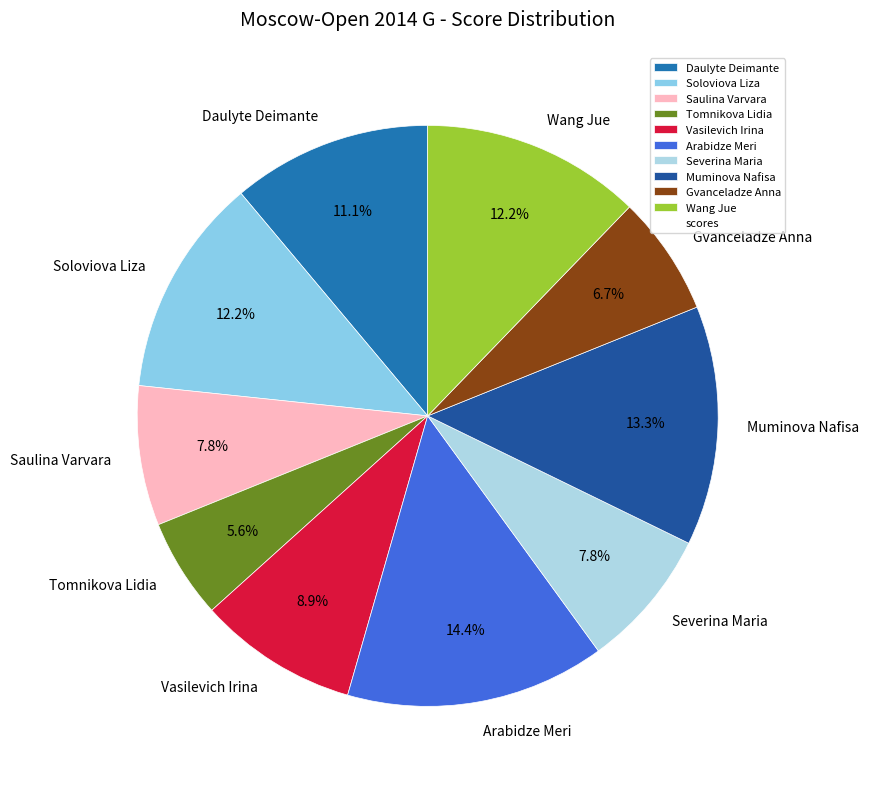

Which category has the smallest portion of the pie?

Tomnikova Lidia